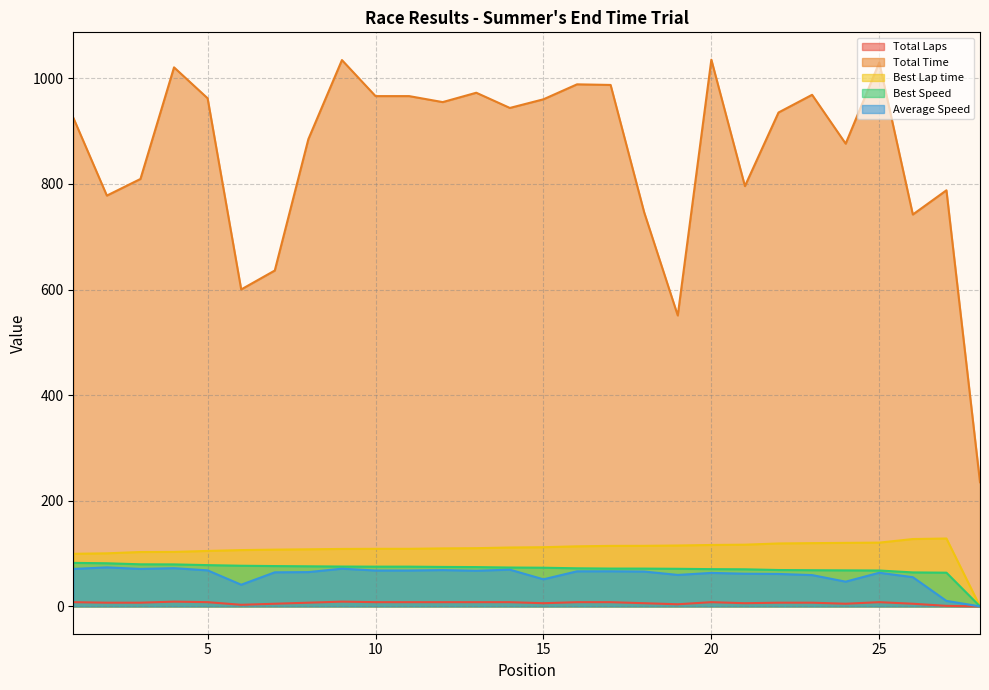

What is the sum of the Best Speed values at 6 and 10?

152.2